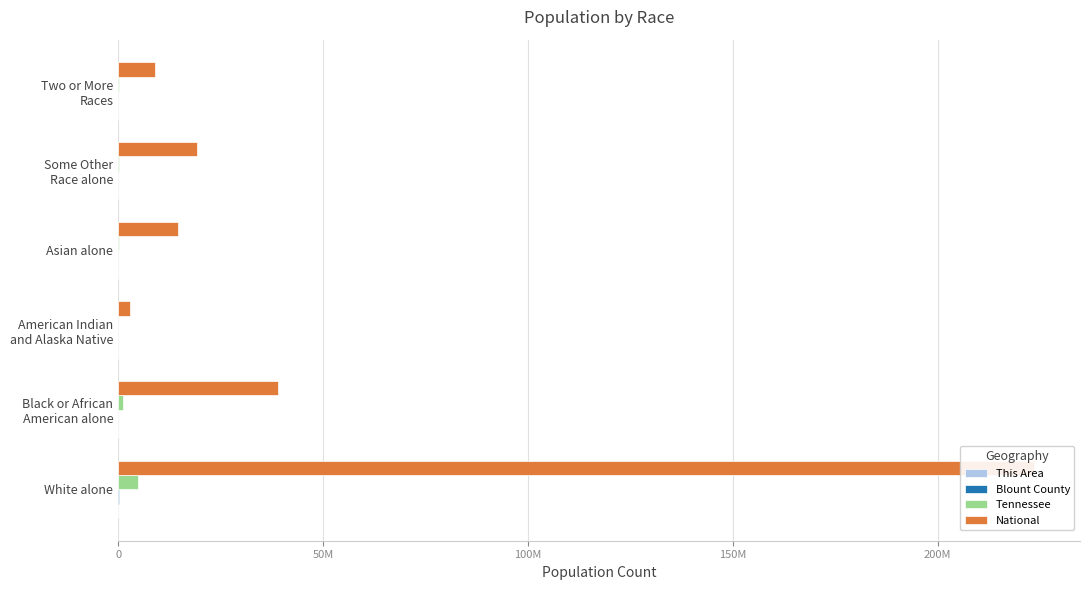

What is the value of the Tennessee bar at the 5th from the left?

141955